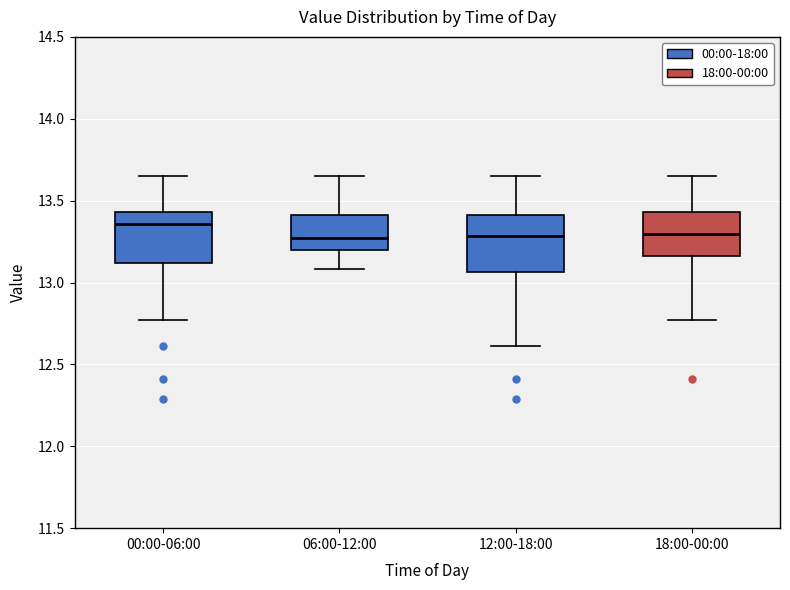

Reading left to right, transcribe this box plot: for each box, give where its median line is, the range the box spans, and where its two whiskers end, as read against the y-axis. The values are not printed on the chart, so give them approximately, as read against the axis.

00:00-06:00: median 13.35, box 13.10 to 13.45, whiskers 12.75 to 13.65
06:00-12:00: median 13.25, box 13.20 to 13.40, whiskers 13.10 to 13.65
12:00-18:00: median 13.30, box 13.05 to 13.40, whiskers 12.60 to 13.65
18:00-00:00: median 13.30, box 13.15 to 13.45, whiskers 12.75 to 13.65